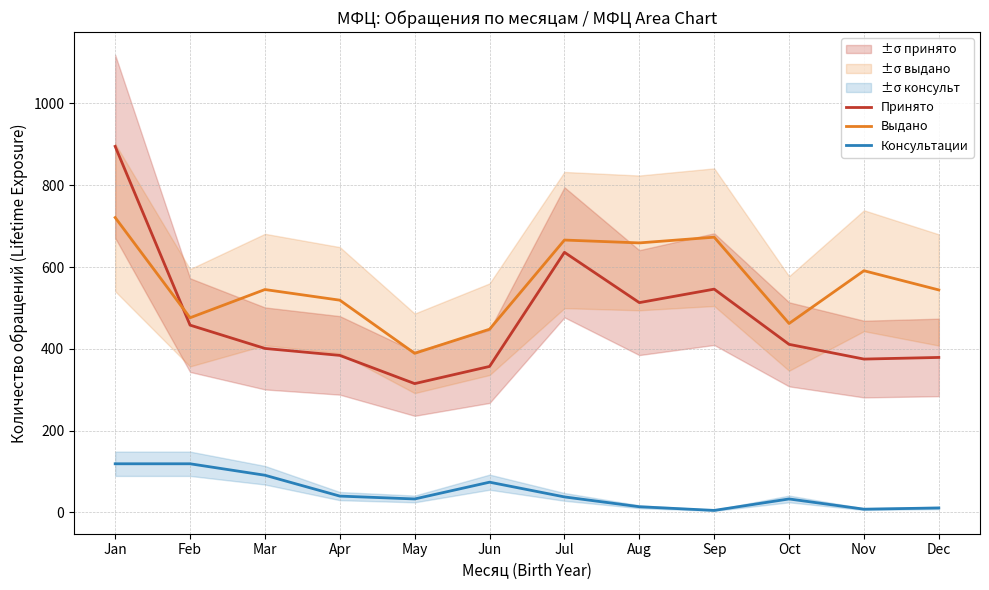

What is the lowest value of the Консультации series?

5